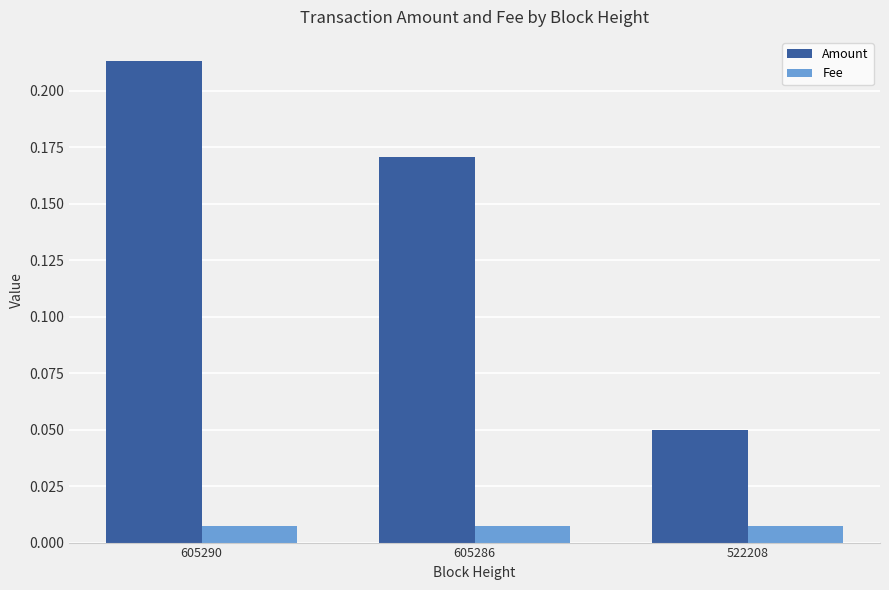

Rank the series at 522208 from lowest to highest value.

Fee, Amount